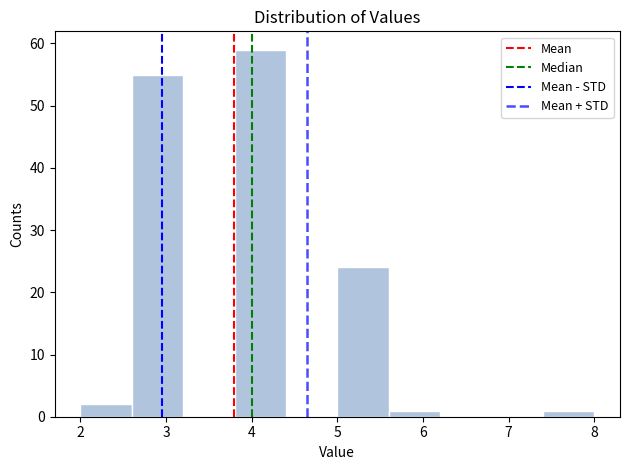

Reading left to right, transcribe this chart: for each bar, give the range it covers on the x-axis and its height. The values are not printed on the chart, so give them approximately, as read against the axis.

2.0 to 2.6: 2
2.6 to 3.2: 55
3.2 to 3.8: 0
3.8 to 4.4: 59
4.4 to 5.0: 0
5.0 to 5.6: 24
5.6 to 6.2: 1
6.2 to 6.8: 0
6.8 to 7.4: 0
7.4 to 8.0: 1